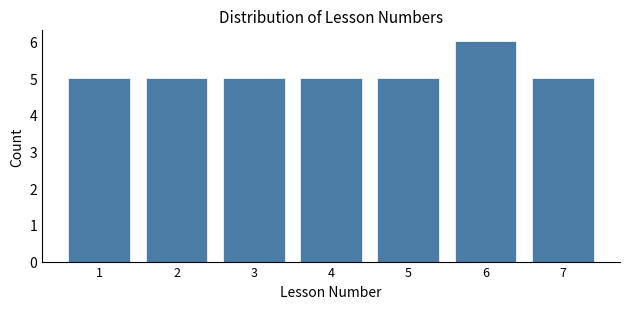

Reading right to left, transcribe all the data shown in this chart.

7=5	6=6	5=5	4=5	3=5	2=5	1=5